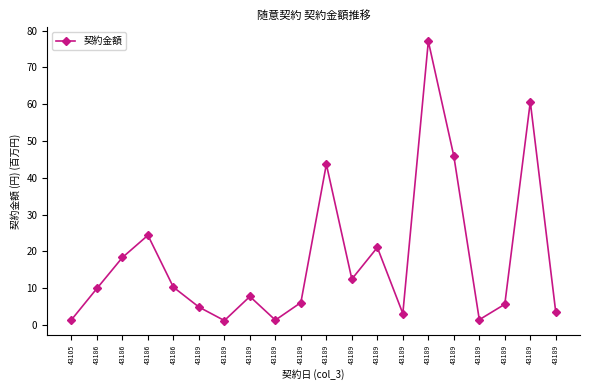

Reading right to left, what are all the values shown in this chart?

3.4	60.6	5.6	1.4	45.9	77.1	3.1	21.1	12.5	43.7	6.1	1.3	7.7	1.2	4.9	10.3	24.4	18.3	9.9	1.4